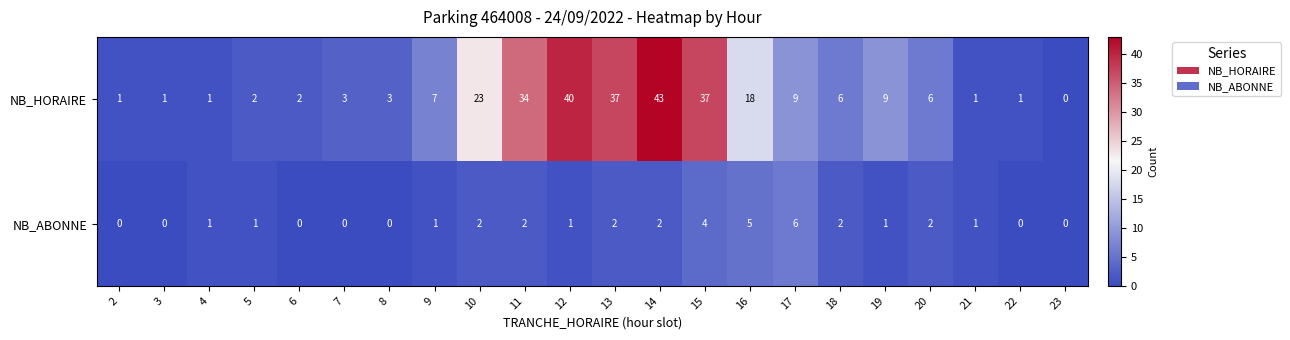

What is the difference between the highest and lowest values at 11?

32